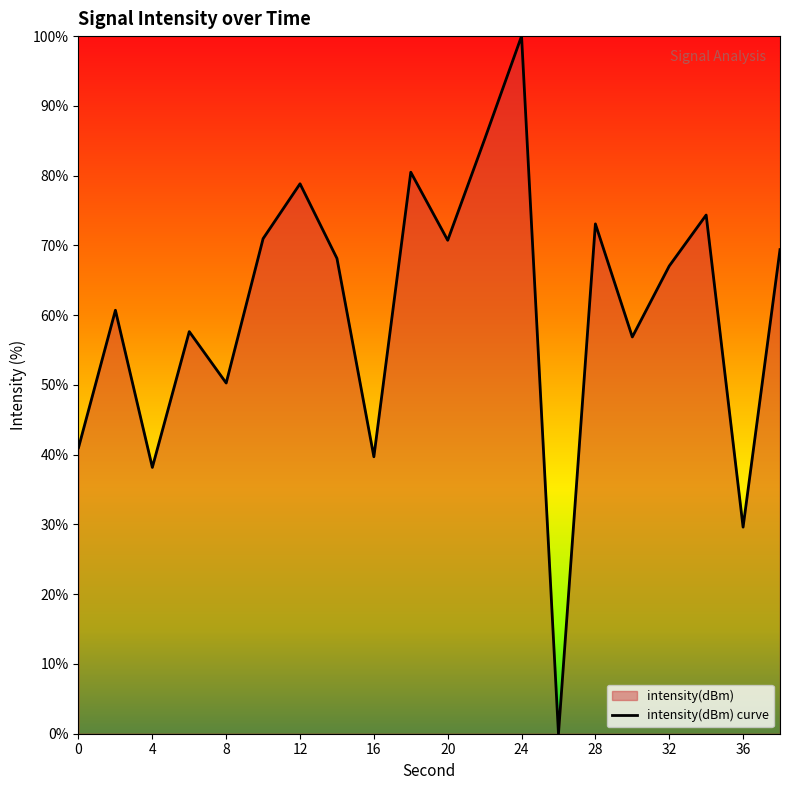

Read the value at 20.

70.7